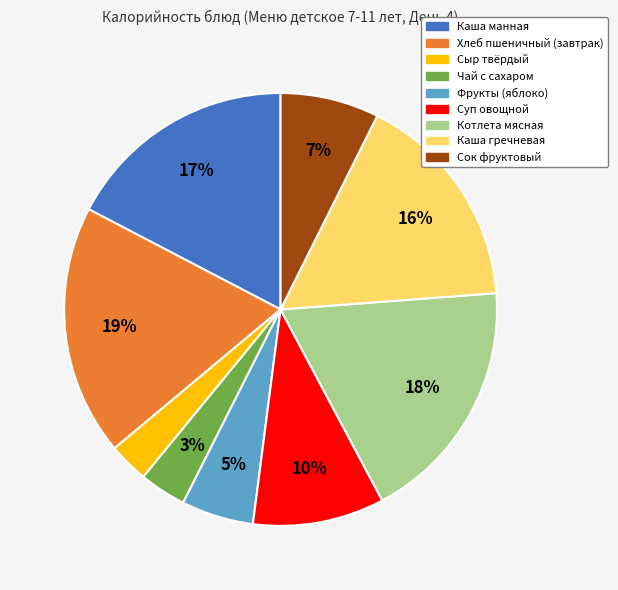

Does Каша гречневая account for over 50% of the chart?

No